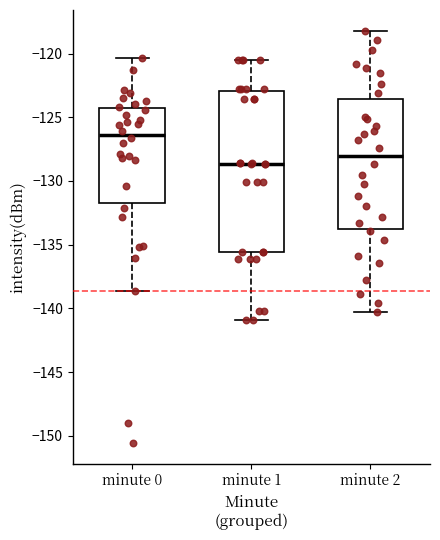

Reading left to right, transcribe this box plot: for each box, give where its median line is, the range the box spans, and where its two whiskers end, as read against the y-axis. The values are not printed on the chart, so give them approximately, as read against the axis.

minute 0: median -126.5, box -131.5 to -124.5, whiskers -138.5 to -120.5
minute 1: median -128.5, box -135.5 to -123.0, whiskers -141.0 to -120.5
minute 2: median -128.0, box -133.5 to -123.5, whiskers -140.5 to -118.0